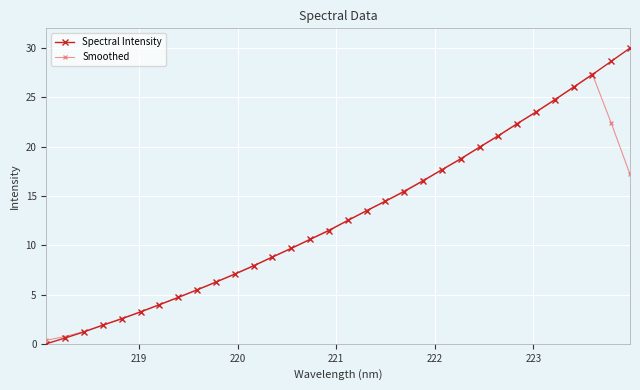

Which series has the largest total across all categories?

Spectral Intensity